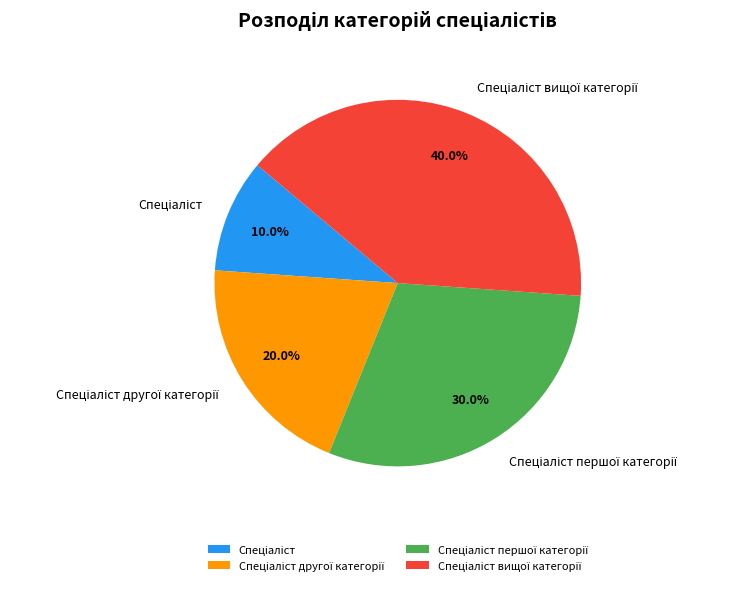

Does any single category account for the majority?

No